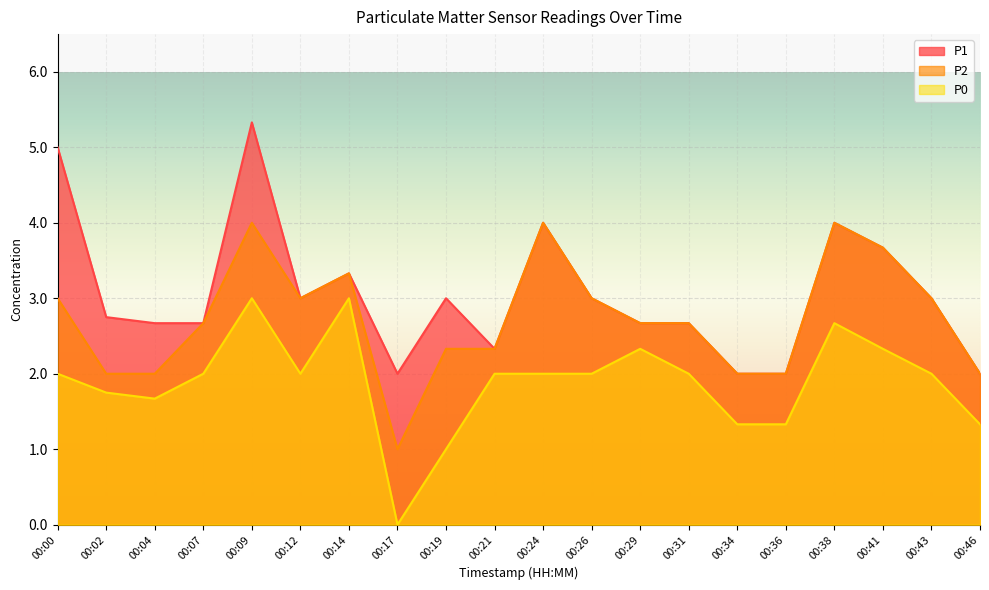

What is the maximum value for P1?

5.3